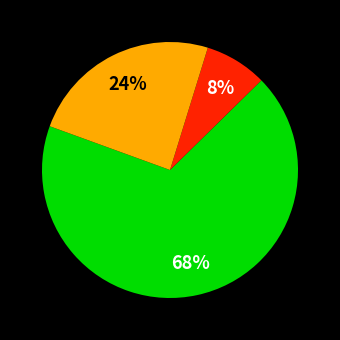

To the nearest percent, what is the average slice percentage?

33%